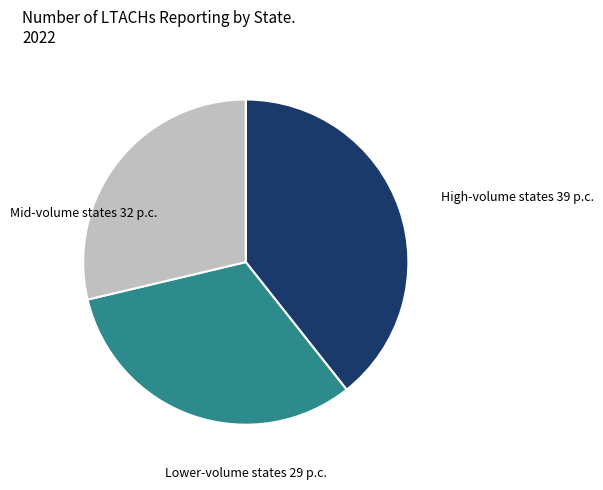

Is there a majority slice in this chart?

No